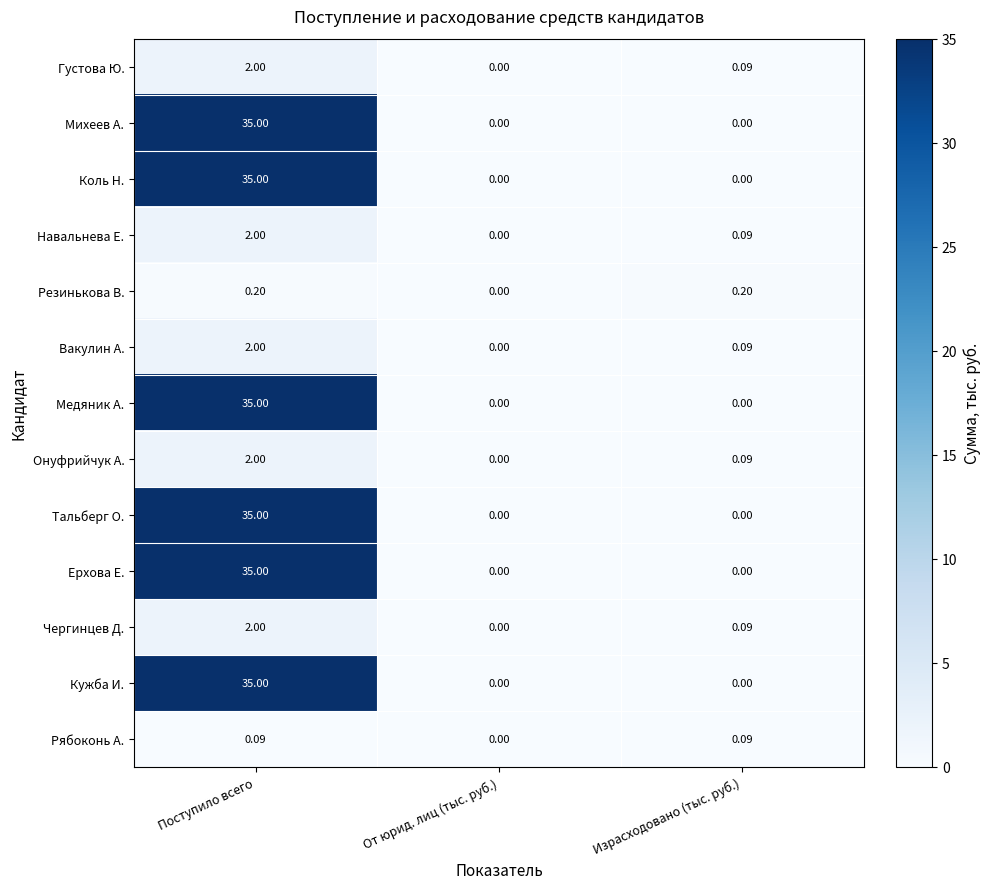

List the labels in order of Вакулин А. value, largest first.

Поступило всего, Израсходовано (тыс. руб.), От юрид. лиц (тыс. руб.)